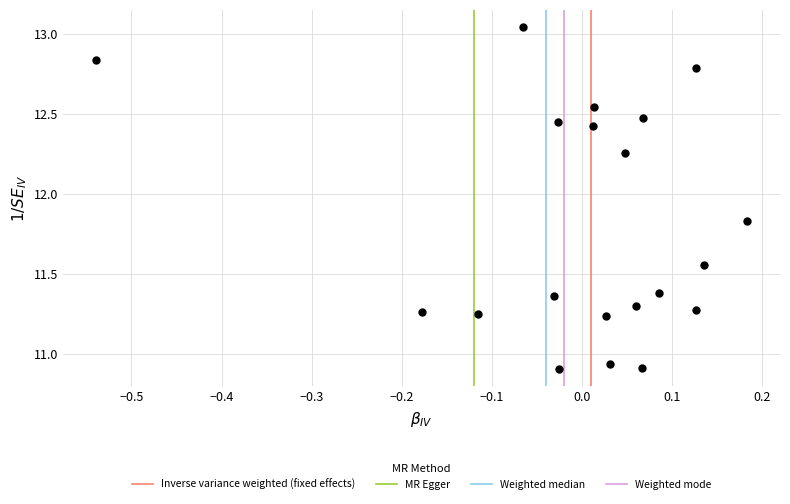

What is the range of Y values (max minus min)?

2.1